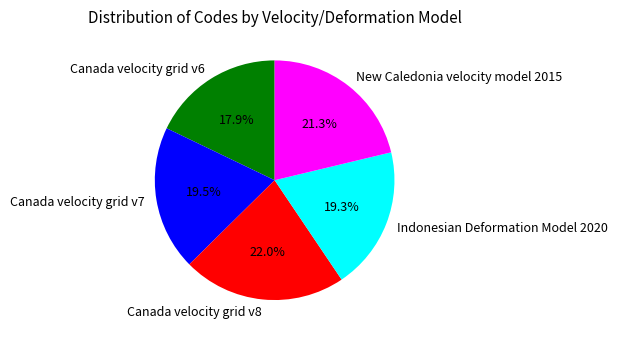

Which slice is the largest?

Canada velocity grid v8